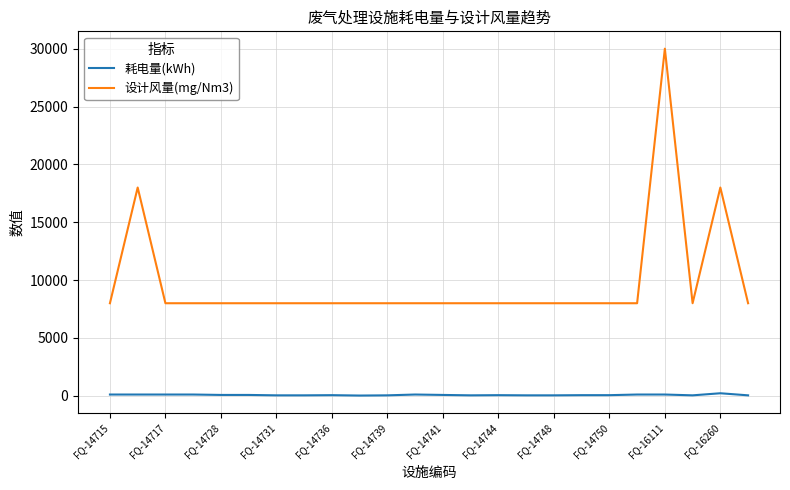

Which series has the largest total across all categories?

设计风量(mg/Nm3)